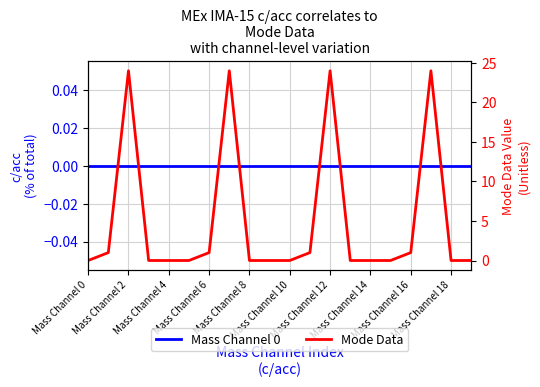

What position from the left is Mass Channel 12?

13